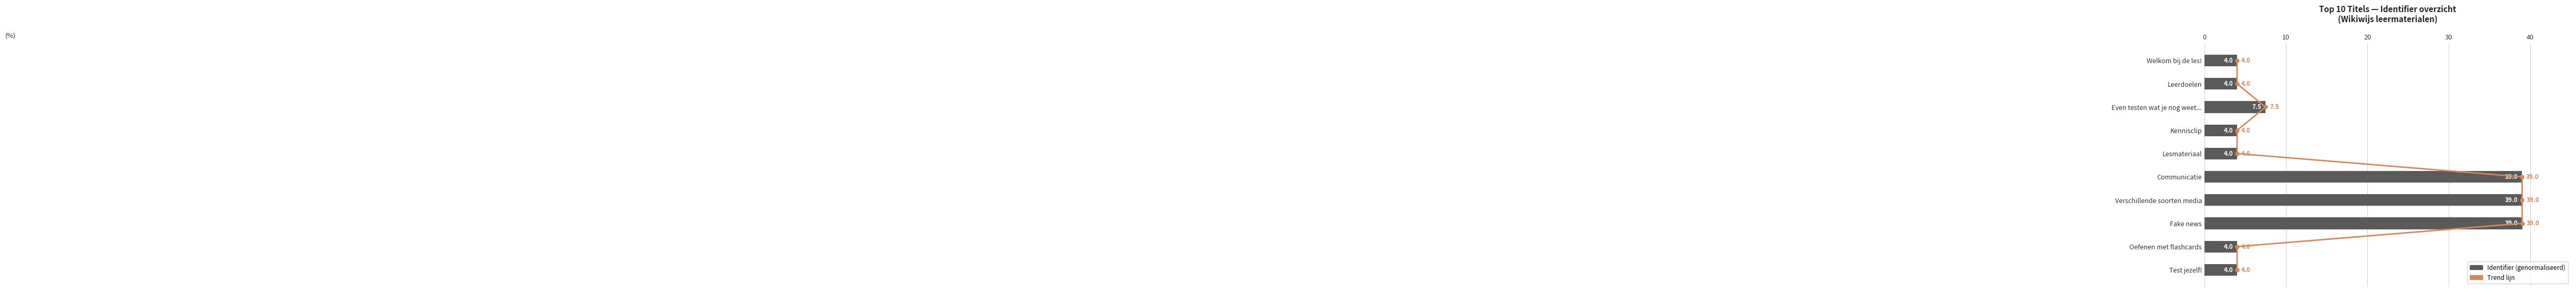

The value of Identifier (genormaliseerd) at Test jezelf! is 4.0. True or false?

True